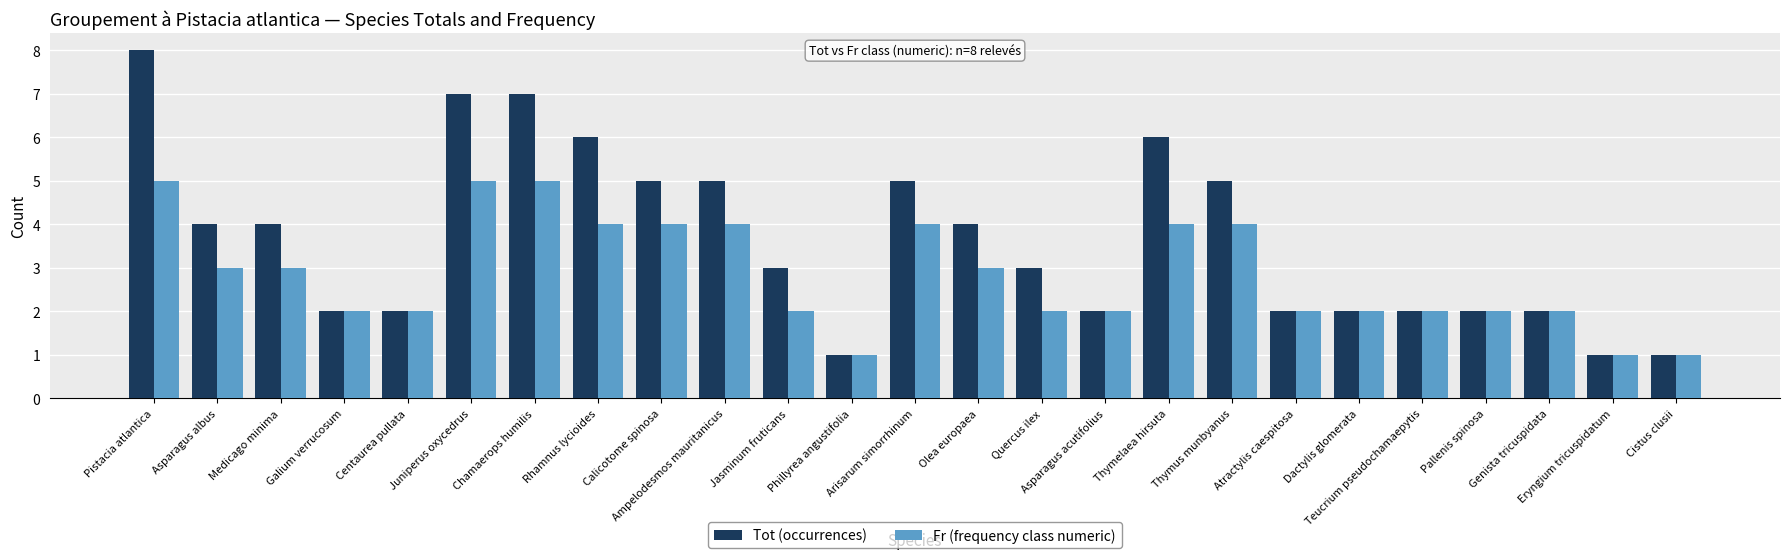

Is it true that Fr (frequency class numeric) equals 7 at Calicotome spinosa?

False